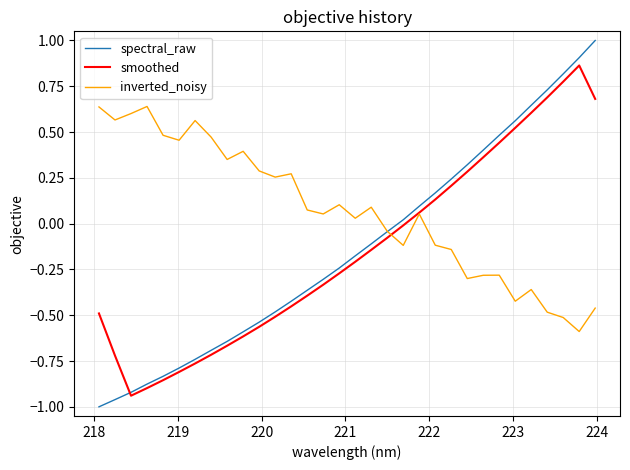

How many distinct data groups are displayed?

3